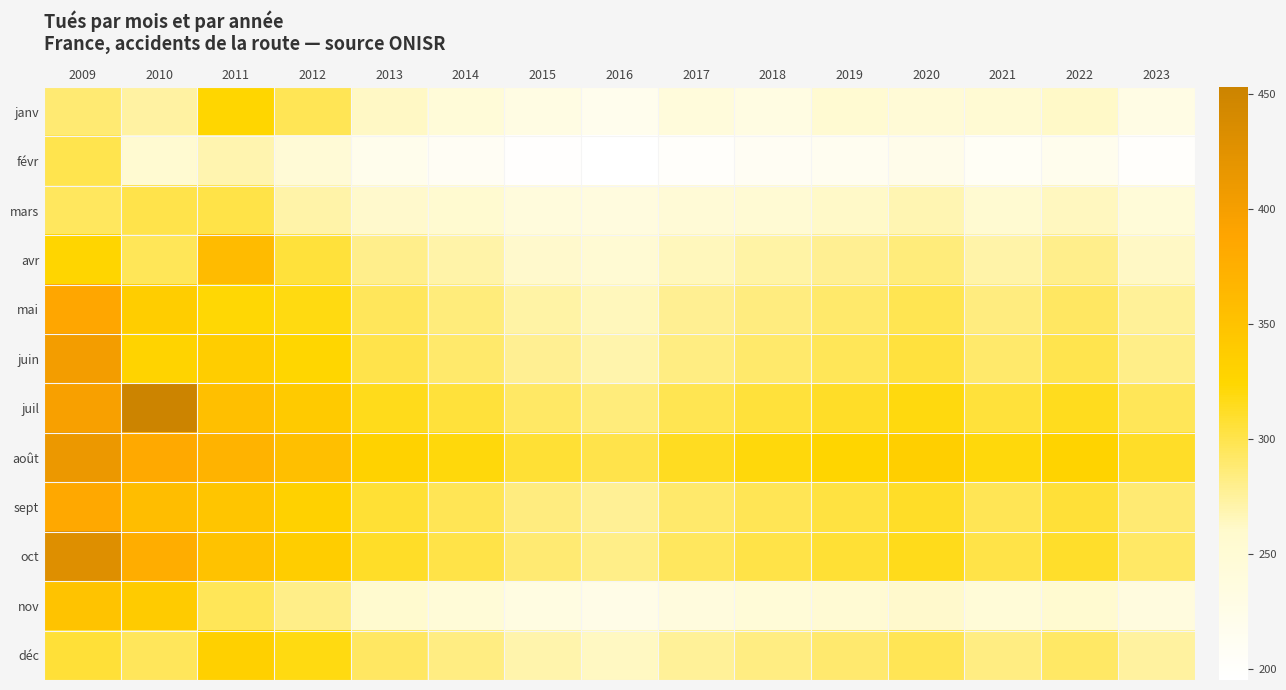

Which label corresponds to the smallest value in the chart?

2016